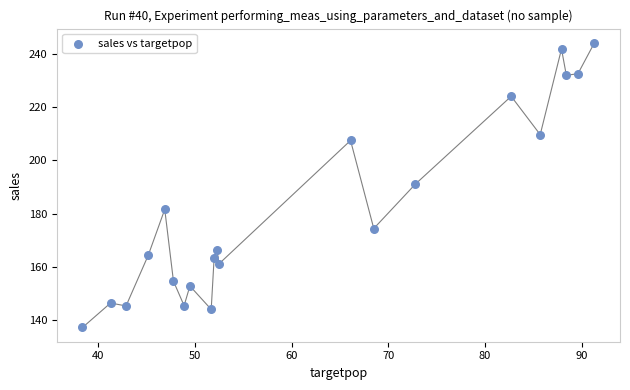

What is the range of Y values (max minus min)?

107.0